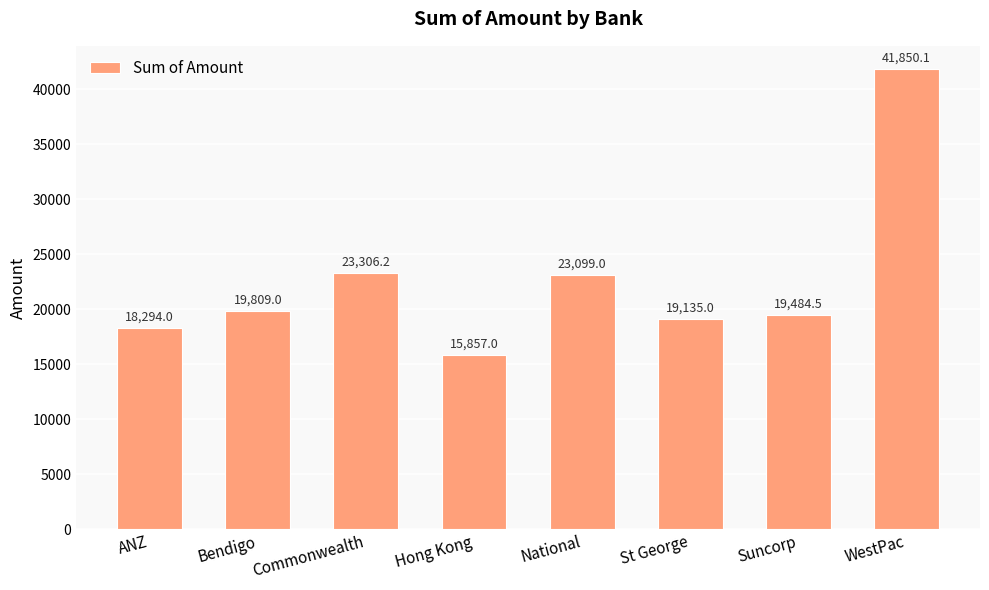

What is the label of the 1st bar from the right?

WestPac